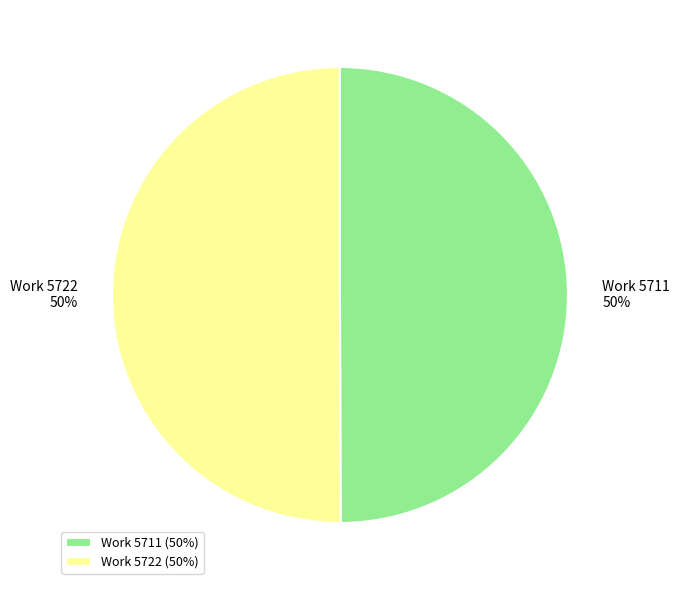

Approximately how many times larger is the value at Work 5711 compared to Work 5722?

1.0